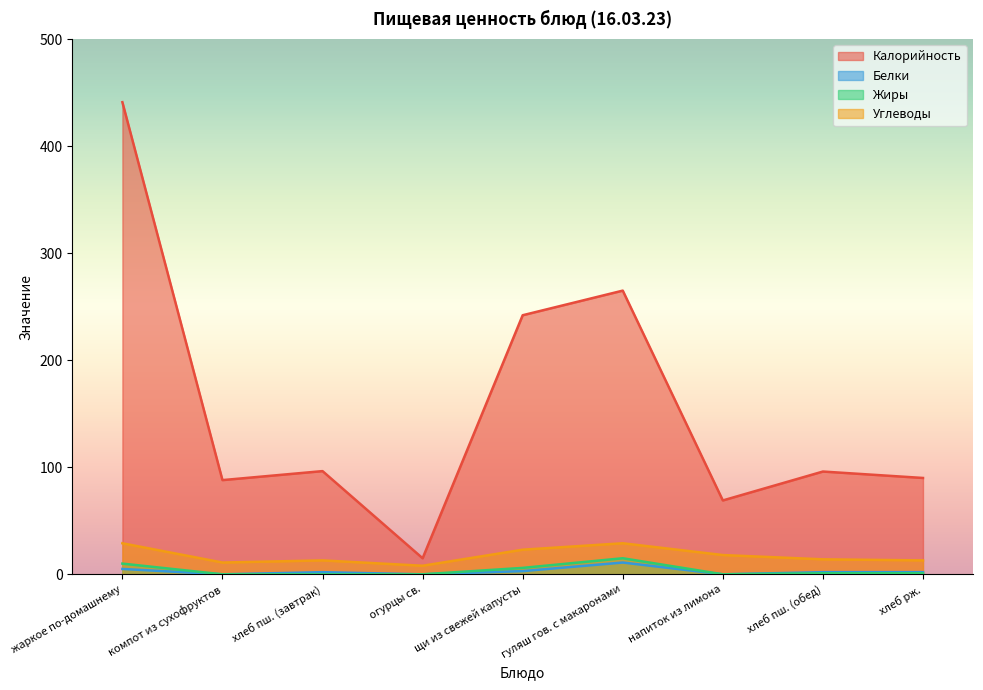

True or false: Белки and Жиры cross at least once.

False